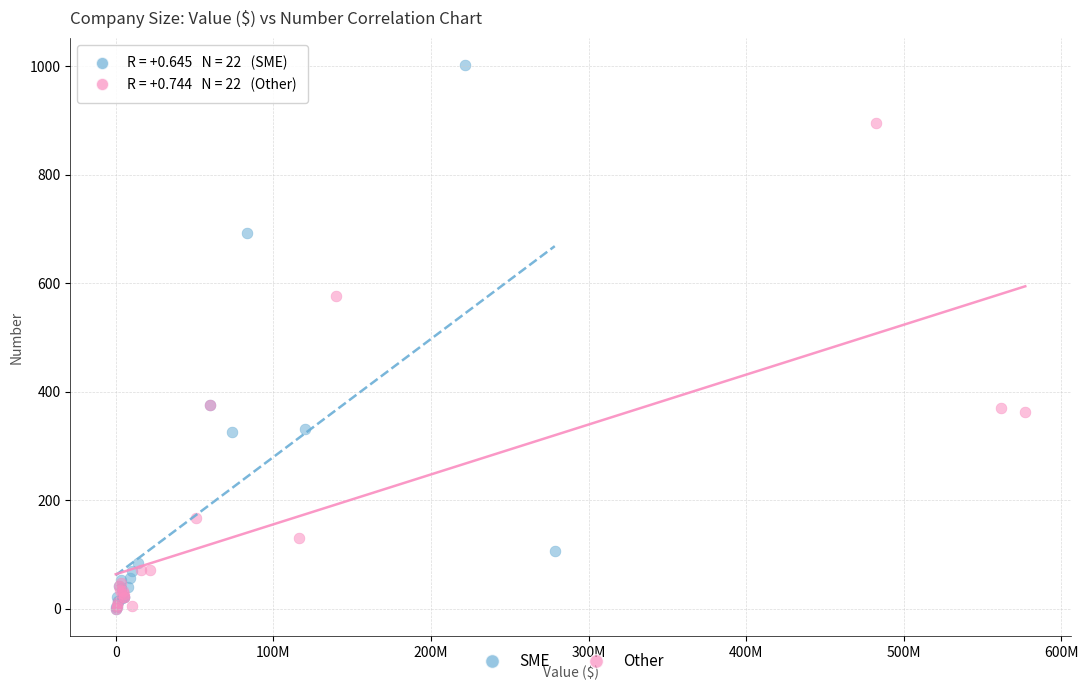

Which series has the largest Y range (max minus min)?

SME